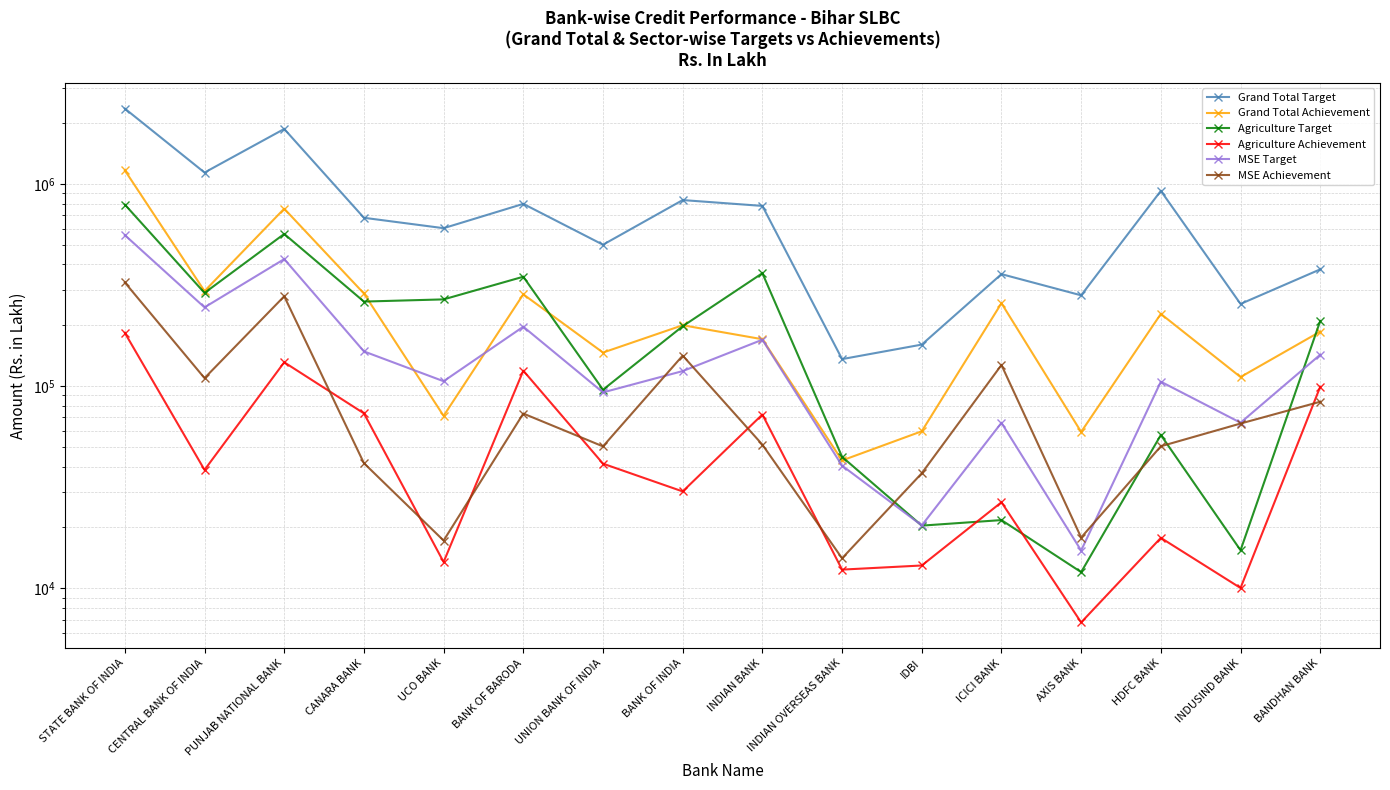

The Agriculture Achievement series shows 10039 at INDUSIND BANK. True or false?

True